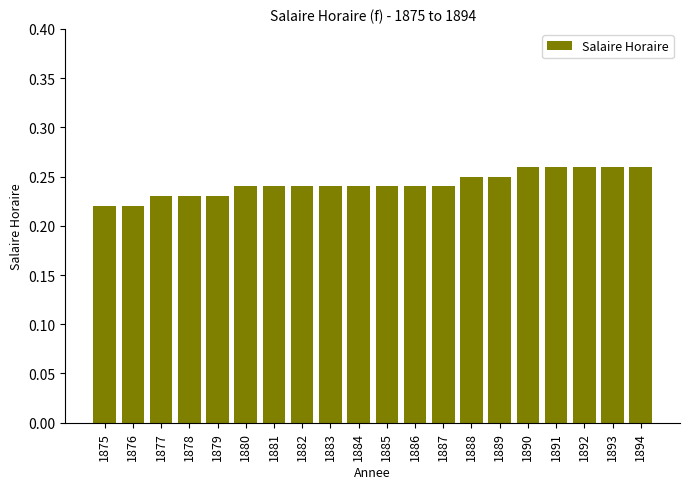

How many values are between 0 and 1?

20